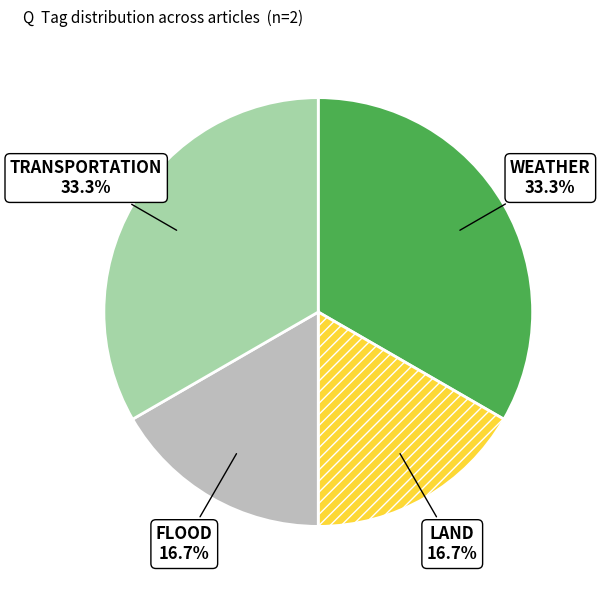

Which has a higher value, WEATHER or LAND?

WEATHER